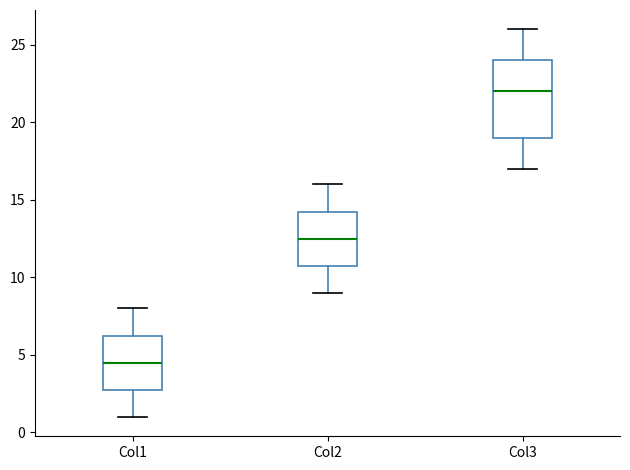

Reading left to right, read every box against the y-axis: the position of its median line, the range the box covers, and the ends of its whiskers. The values are not printed on the chart, so give them approximately, as read against the axis.

Col1: median 4.5, box 3.0 to 6.5, whiskers 1.0 to 8.0
Col2: median 12.5, box 11.0 to 14.5, whiskers 9.0 to 16.0
Col3: median 22.0, box 19.0 to 24.0, whiskers 17.0 to 26.0